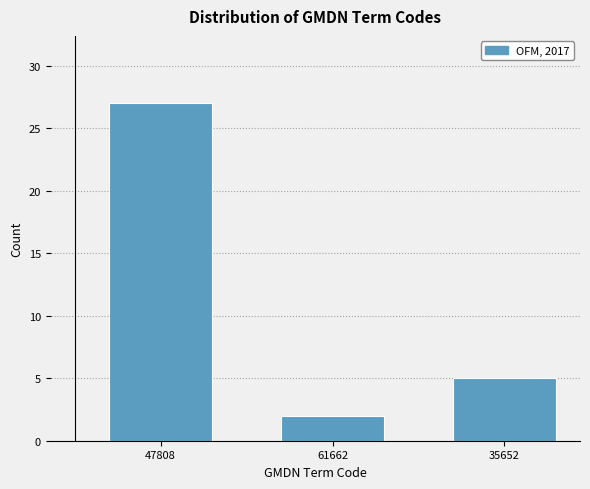

Reading right to left, list all the values displayed in this chart.

35652=5	61662=2	47808=27